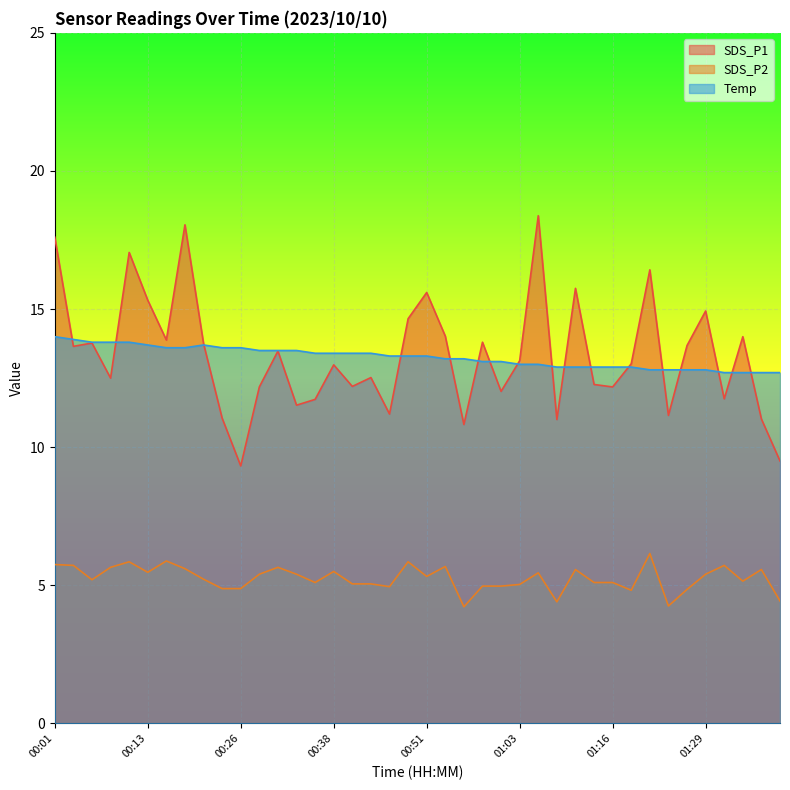

How many data points in SDS_P1 are above 13?

21